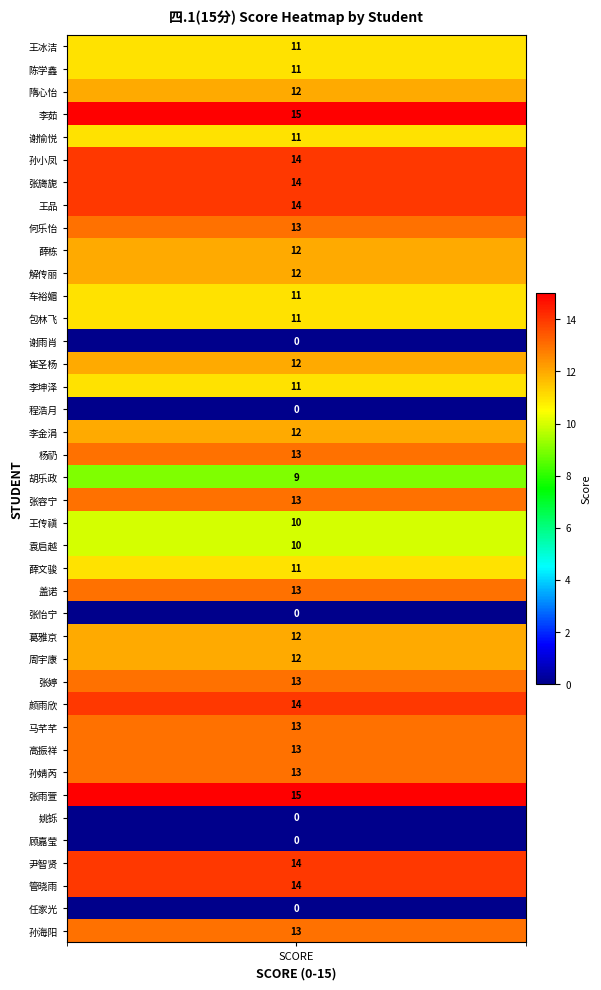

What is the greatest value displayed?

15